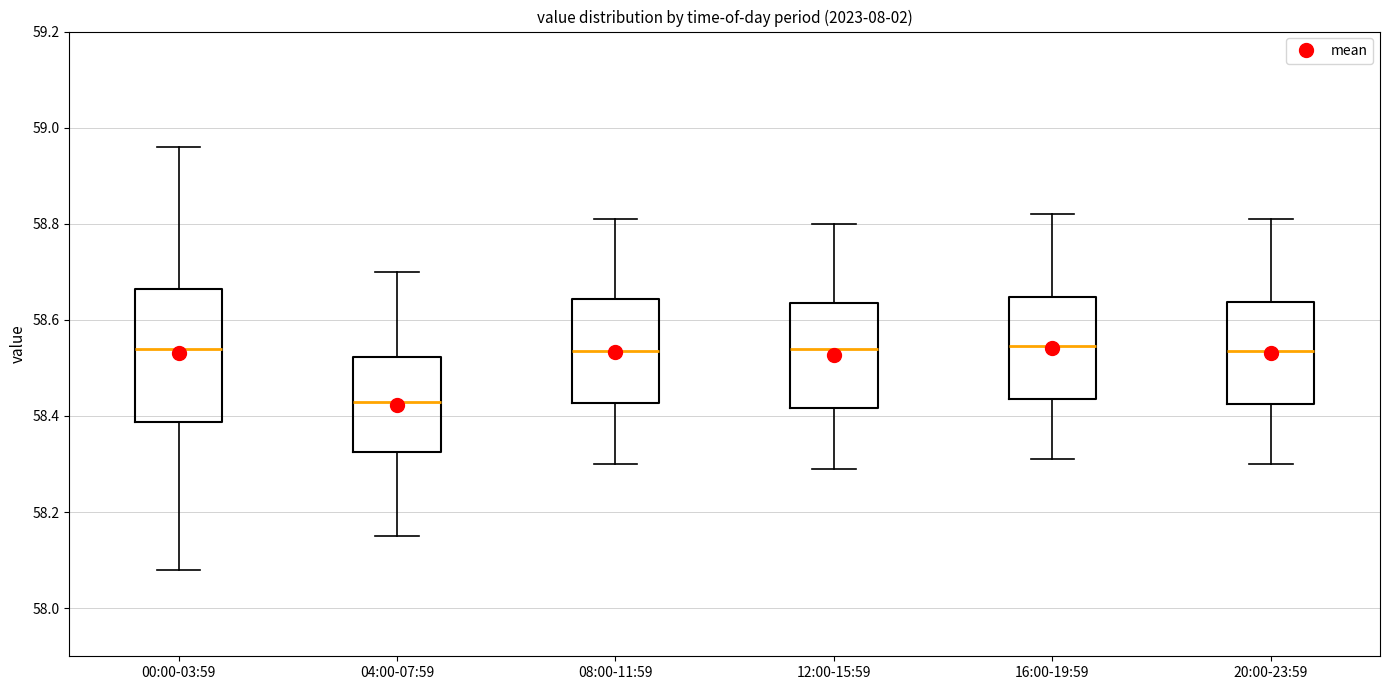

Which box is the tallest, from its lower edge to its upper edge?

00:00-03:59